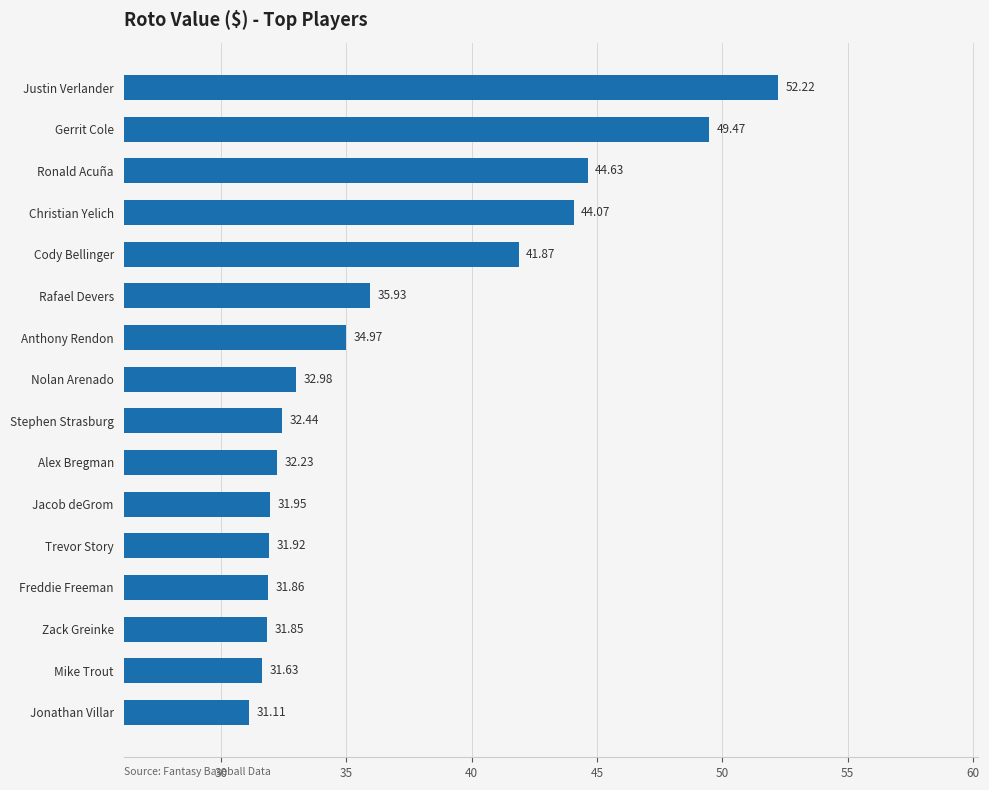

Approximately how many times larger is the value at Cody Bellinger compared to Justin Verlander?

0.8